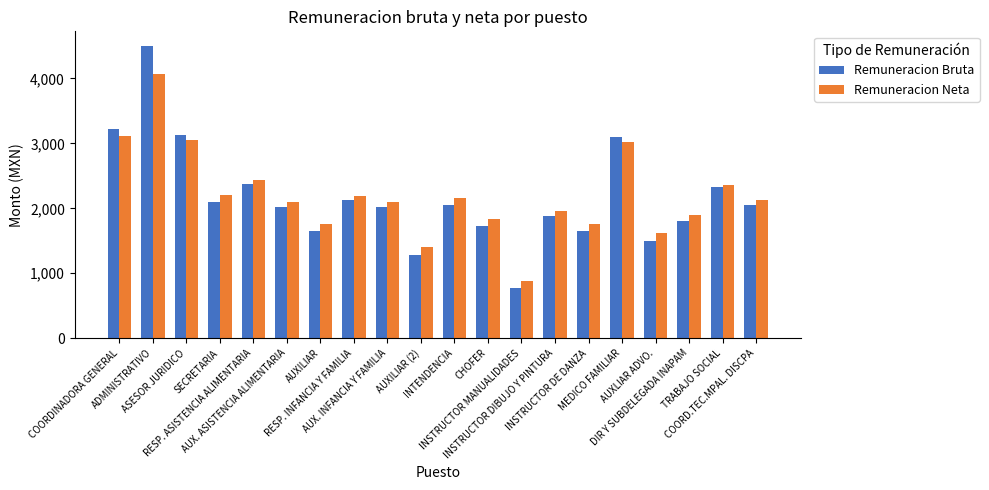

What is the maximum value shown in the chart?

4500.0